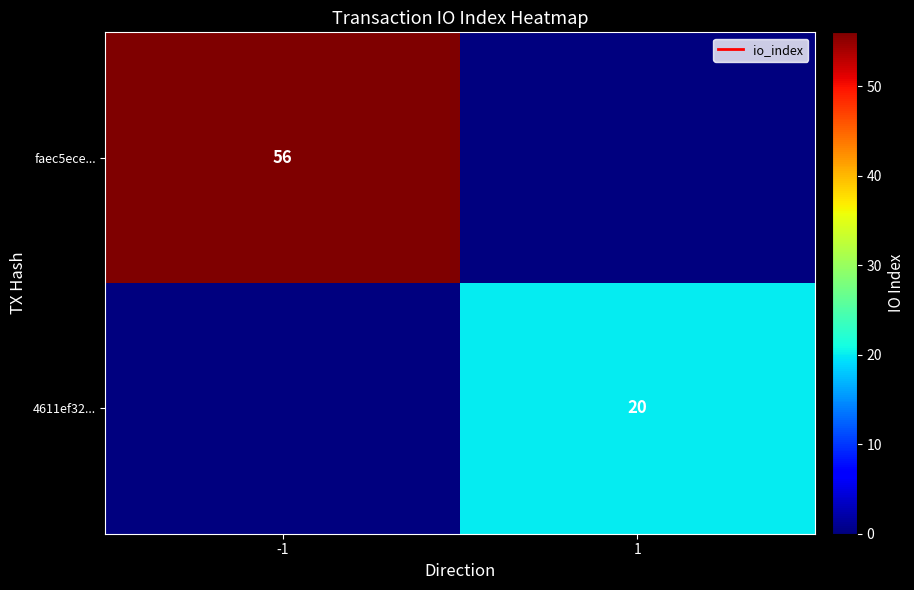

True or false: faec5ece... has a value of 14 at -1.

False